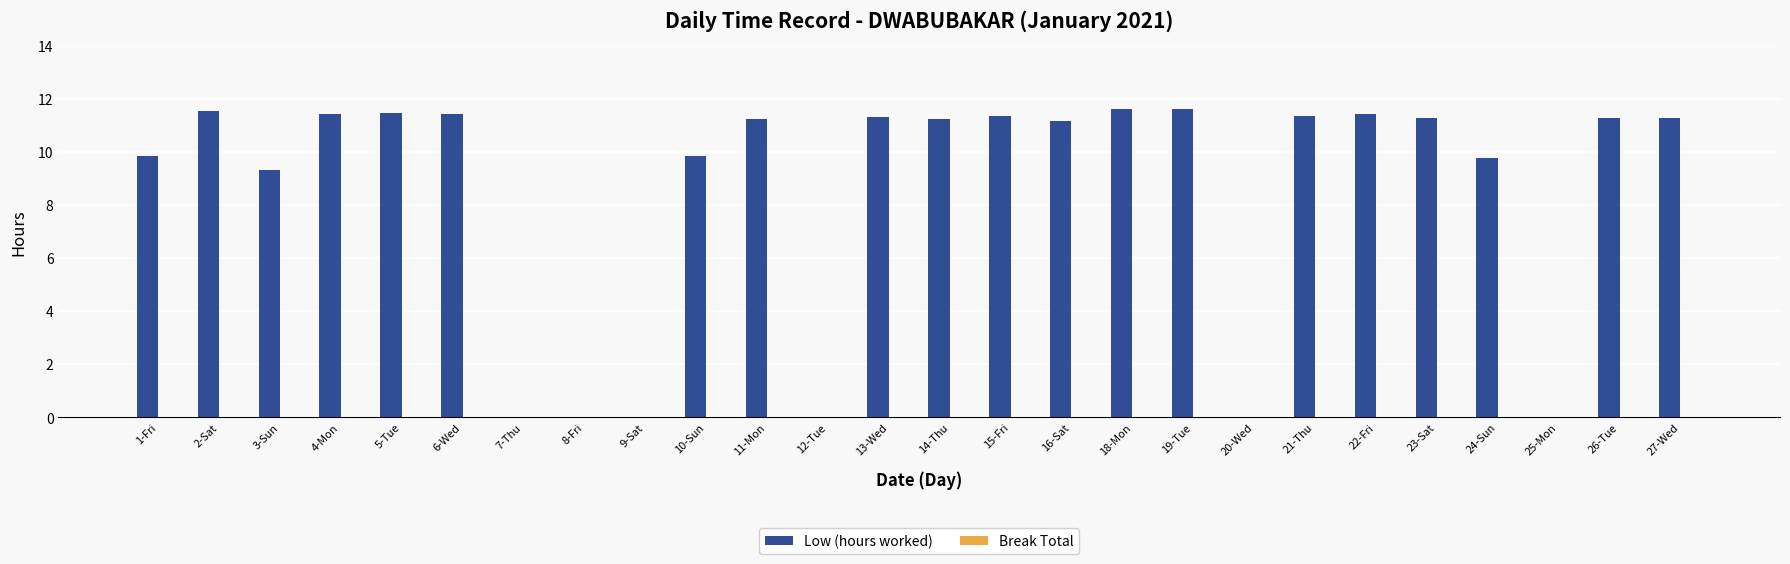

At which label does the data first exceed 11?

2-Sat